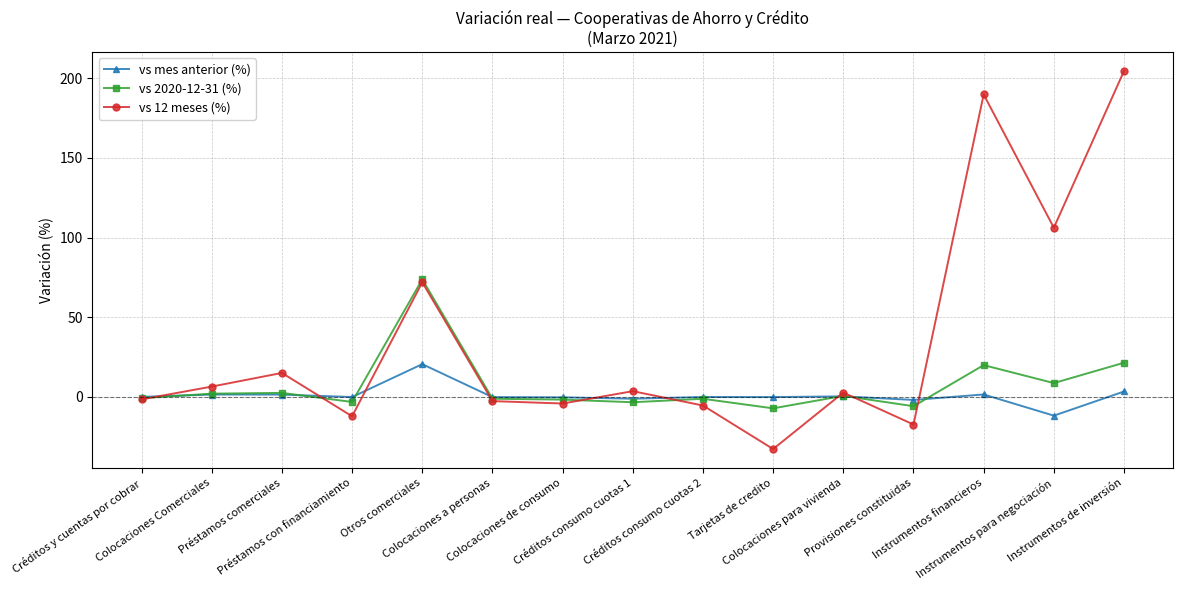

Count the number of categories in the chart.

15